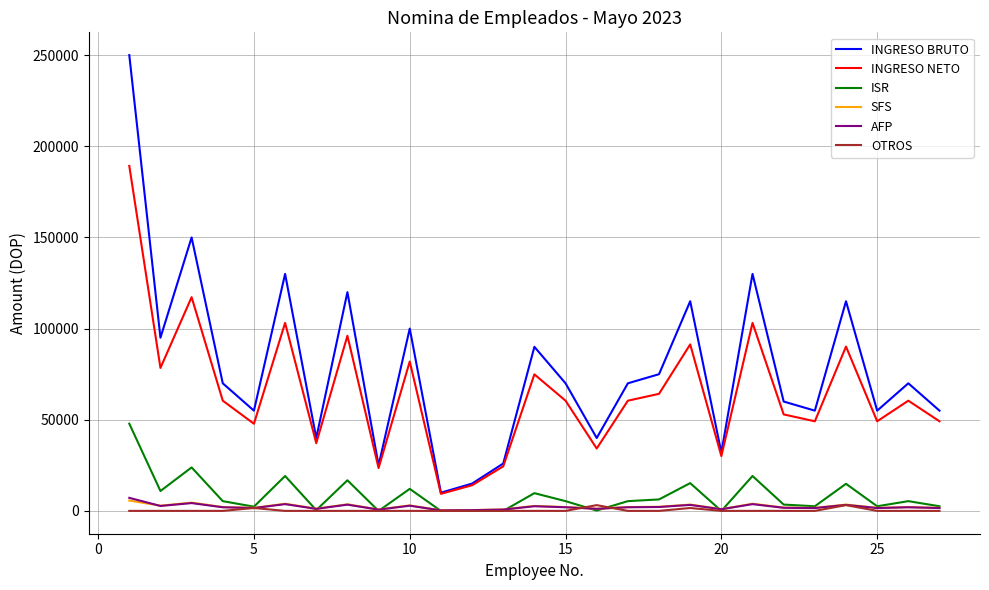

Which series has the largest total across all categories?

INGRESO BRUTO